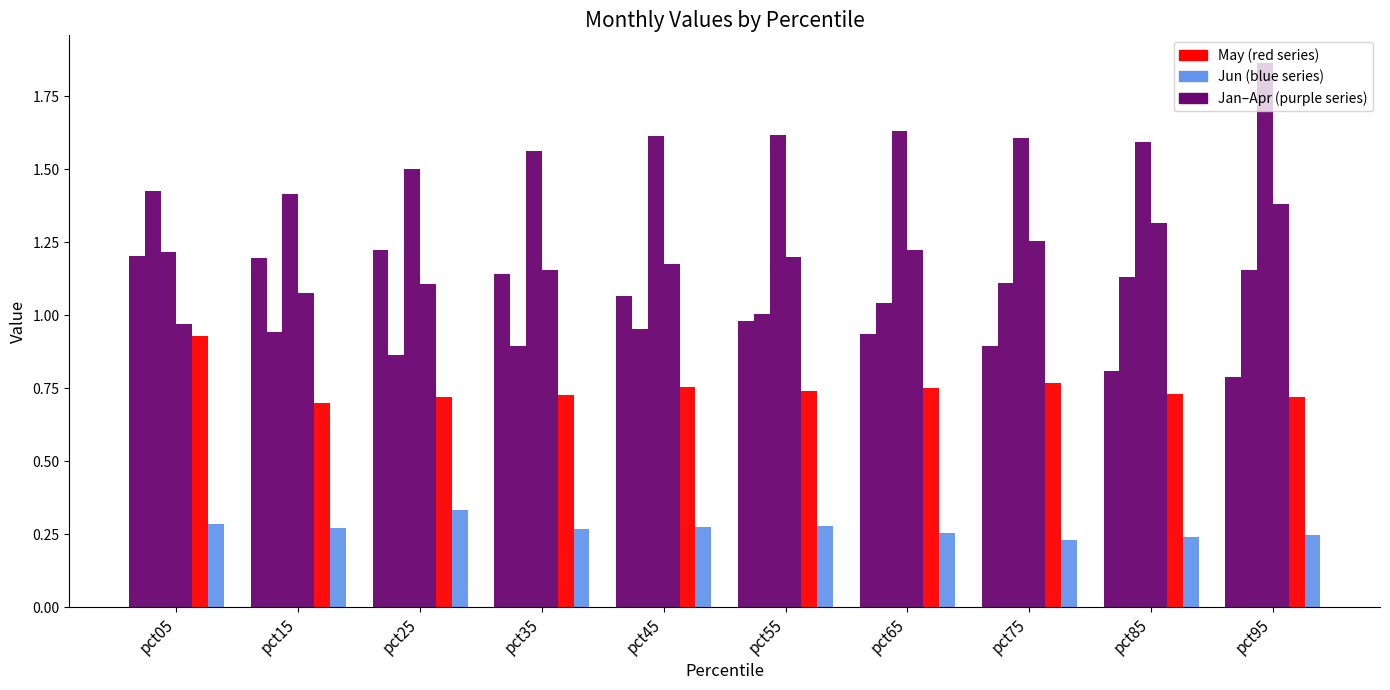

How many series are shown in this chart?

6